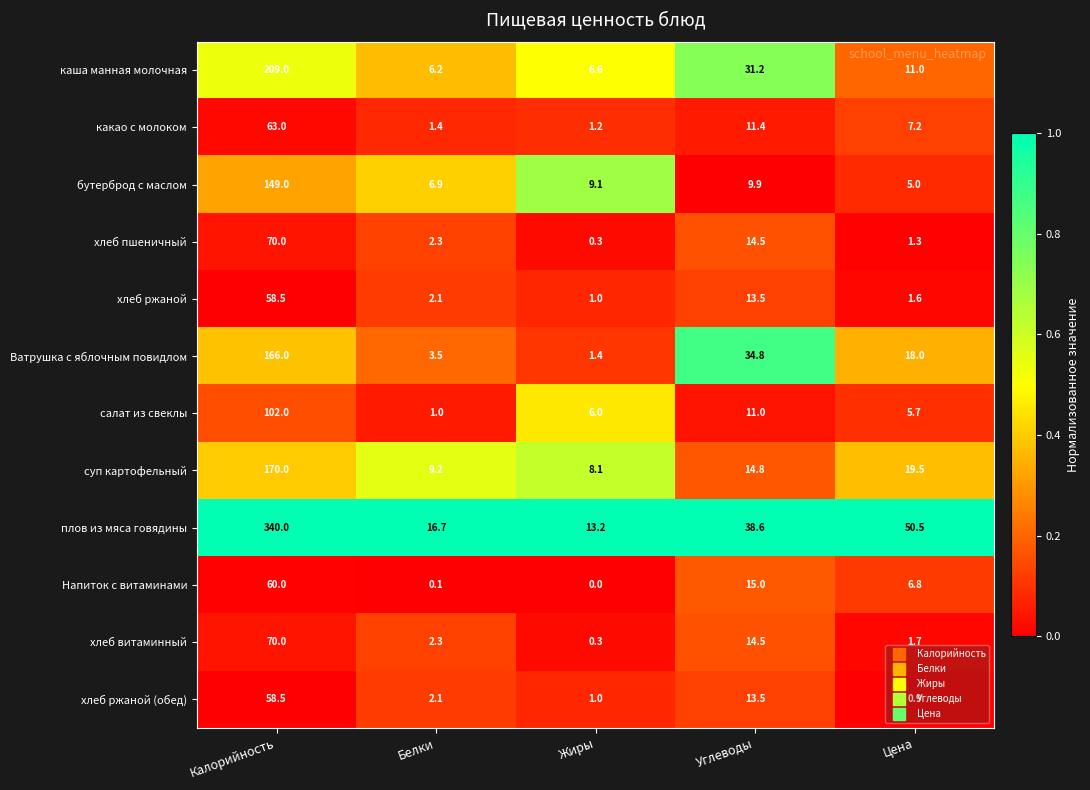

Where does the хлеб витаминный series first go above 2?

Калорийность